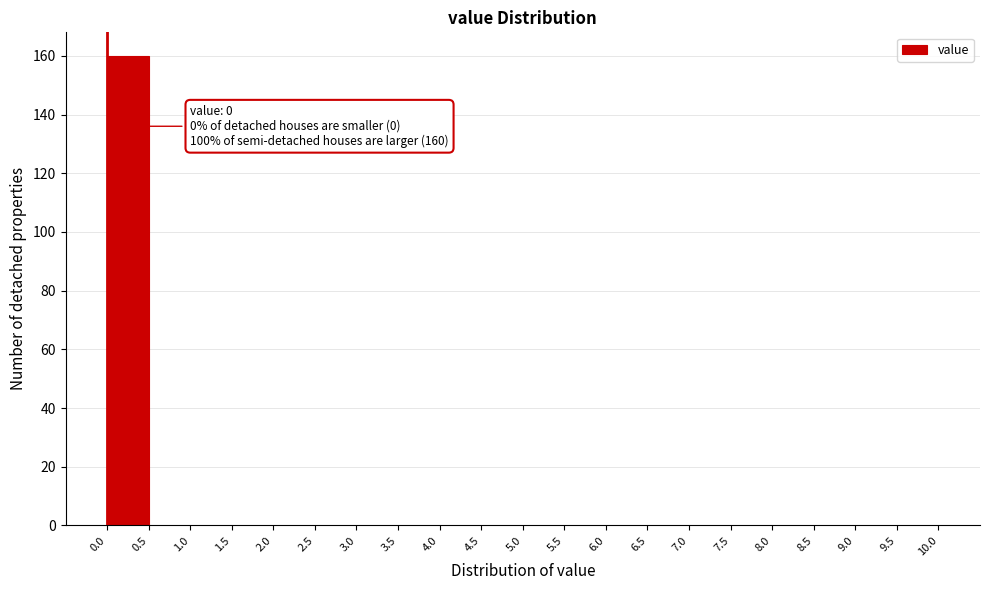

Over which range of the x-axis is the bar tallest?

0.0 to 0.5